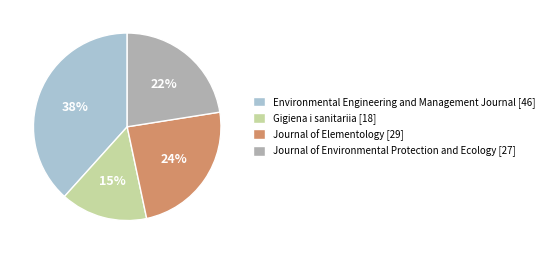

Rank the categories by value from lowest to highest.

Gigiena i sanitariia, Journal of Environmental Protection and Ecology, Journal of Elementology, Environmental Engineering and Management Journal